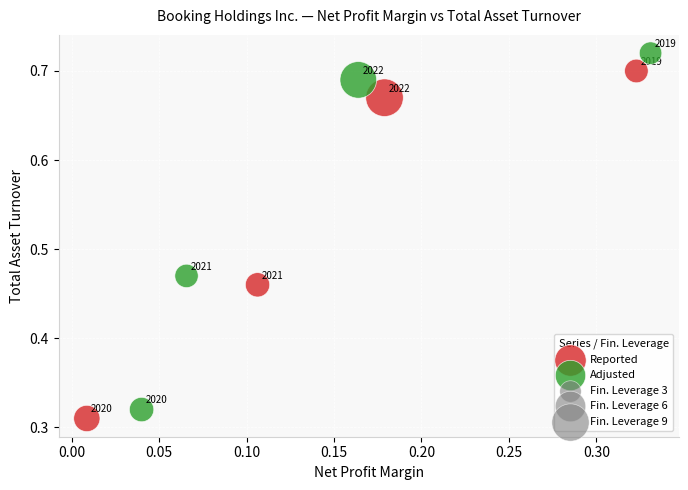

Which series reaches the minimum Y coordinate?

Reported